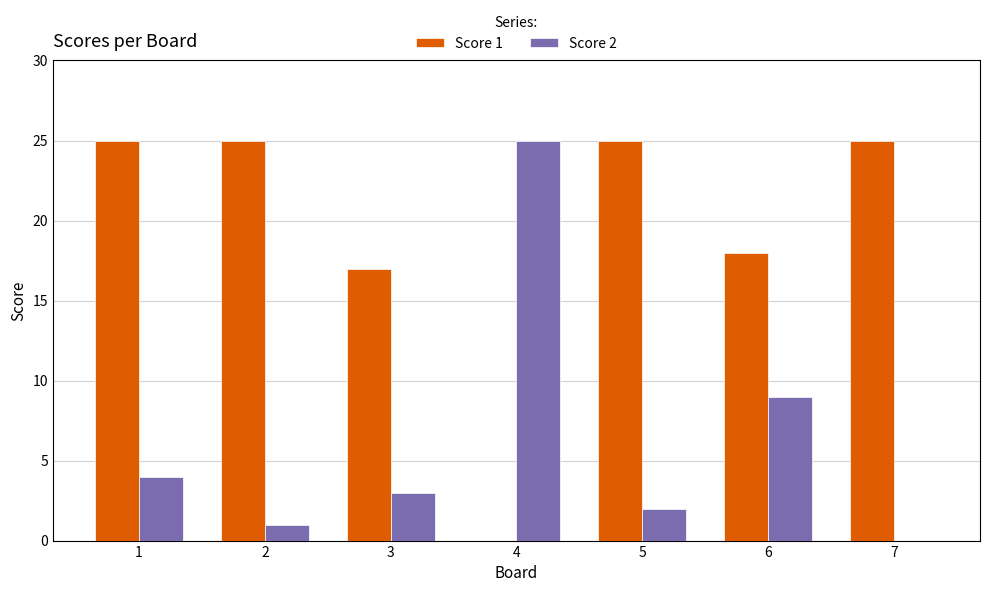

Which series has the largest total across all categories?

Score 1